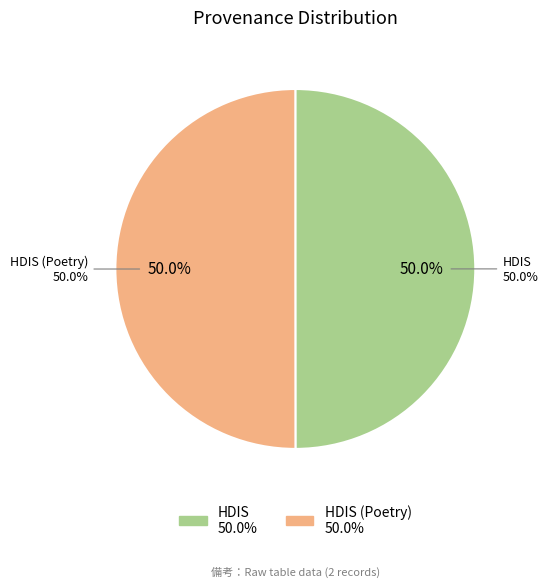

How many segments does this pie chart have?

2